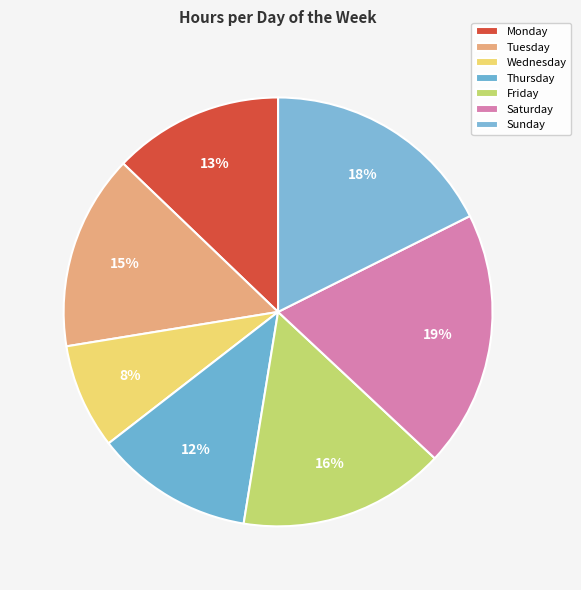

To the nearest percent, what portion does Wednesday represent?

8%